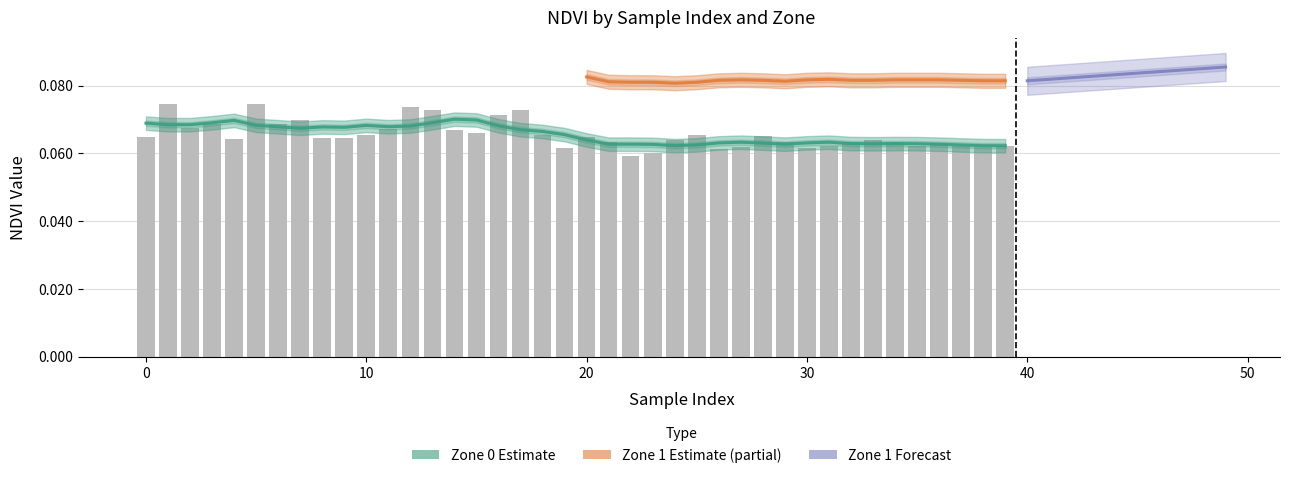

Reading right to left, extract all data points from this chart.

39=0.1	38=0.1	37=0.1	36=0.1	35=0.1	34=0.1	33=0.1	32=0.1	31=0.1	30=0.1	29=0.1	28=0.1	27=0.1	26=0.1	25=0.1	24=0.1	23=0.1	22=0.1	21=0.1	20=0.1	19=0.1	18=0.1	17=0.1	16=0.1	15=0.1	14=0.1	13=0.1	12=0.1	11=0.1	10=0.1	9=0.1	8=0.1	7=0.1	6=0.1	5=0.1	4=0.1	3=0.1	2=0.1	1=0.1	0=0.1